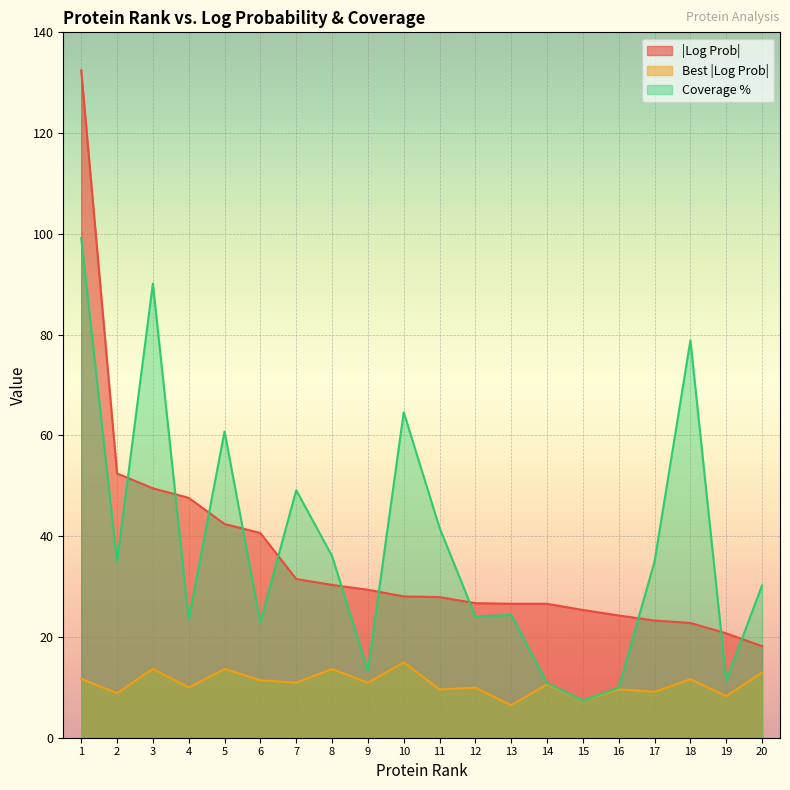

How many lines are shown in the chart?

3